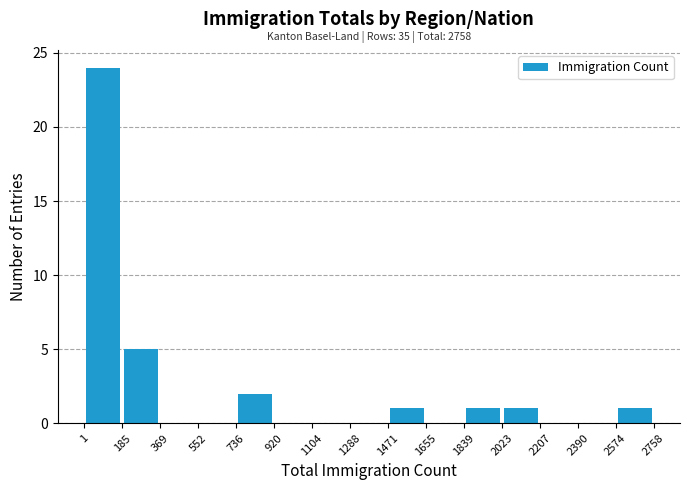

Which range on the x-axis has the tallest bar?

1 to 185